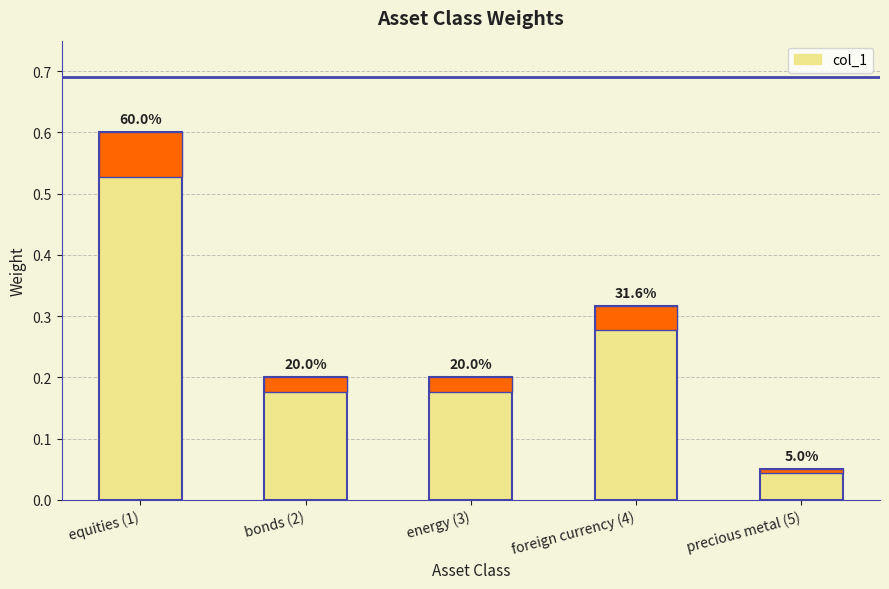

The chart shows a value of 0.2 at energy (3). True or false?

True